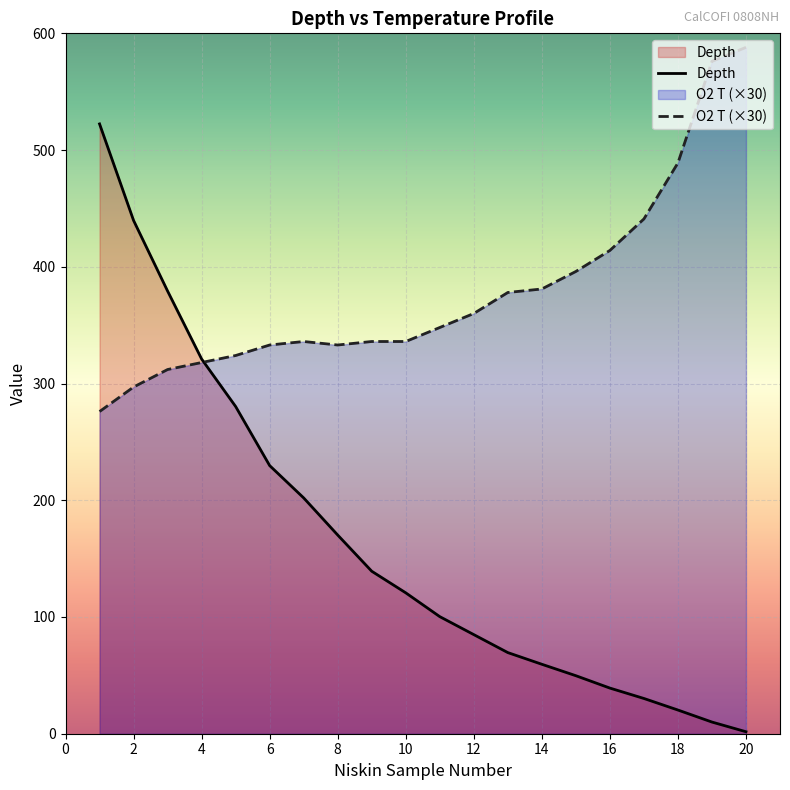

Which series changed the most between 18 and 19?

O2 T